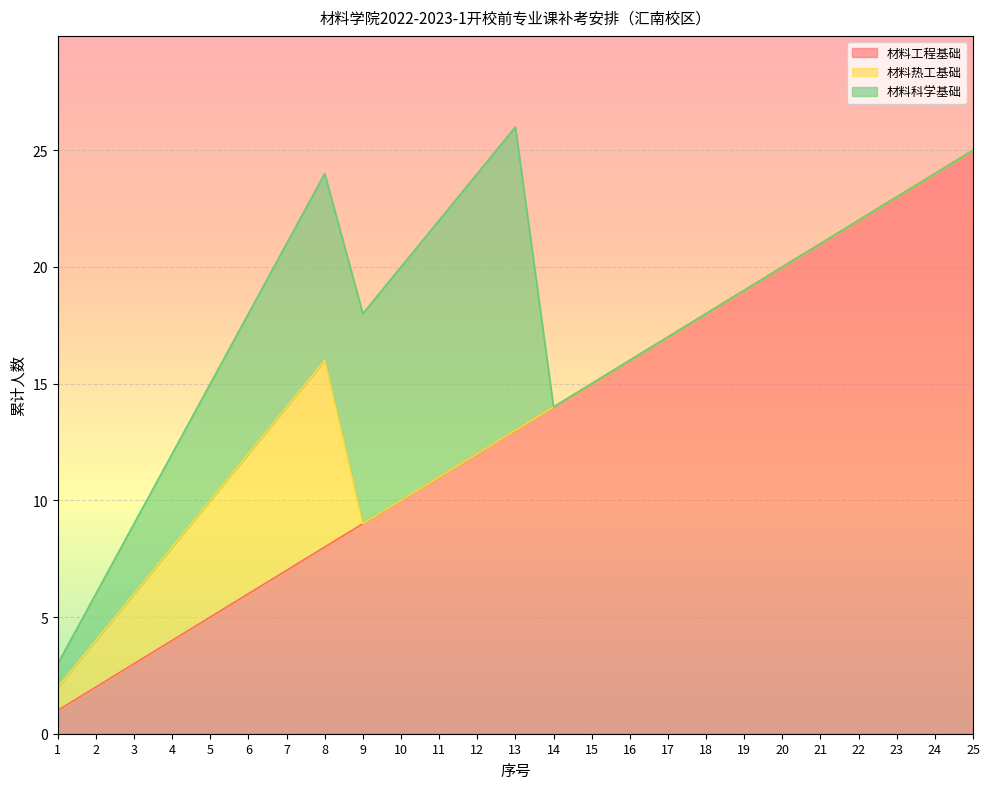

Reading left to right, extract all data points from this chart.

材料工程基础: 1=1	2=2	3=3	4=4	5=5	6=6	7=7	8=8	9=9	10=10	11=11	12=12	13=13	14=14	15=15	16=16	17=17	18=18	19=19	20=20	21=21	22=22	23=23	24=24	25=25
材料热工基础: 1=1	2=2	3=3	4=4	5=5	6=6	7=7	8=8	9=0	10=0	11=0	12=0	13=0	14=0	15=0	16=0	17=0	18=0	19=0	20=0	21=0	22=0	23=0	24=0	25=0
材料科学基础: 1=1	2=2	3=3	4=4	5=5	6=6	7=7	8=8	9=9	10=10	11=11	12=12	13=13	14=0	15=0	16=0	17=0	18=0	19=0	20=0	21=0	22=0	23=0	24=0	25=0